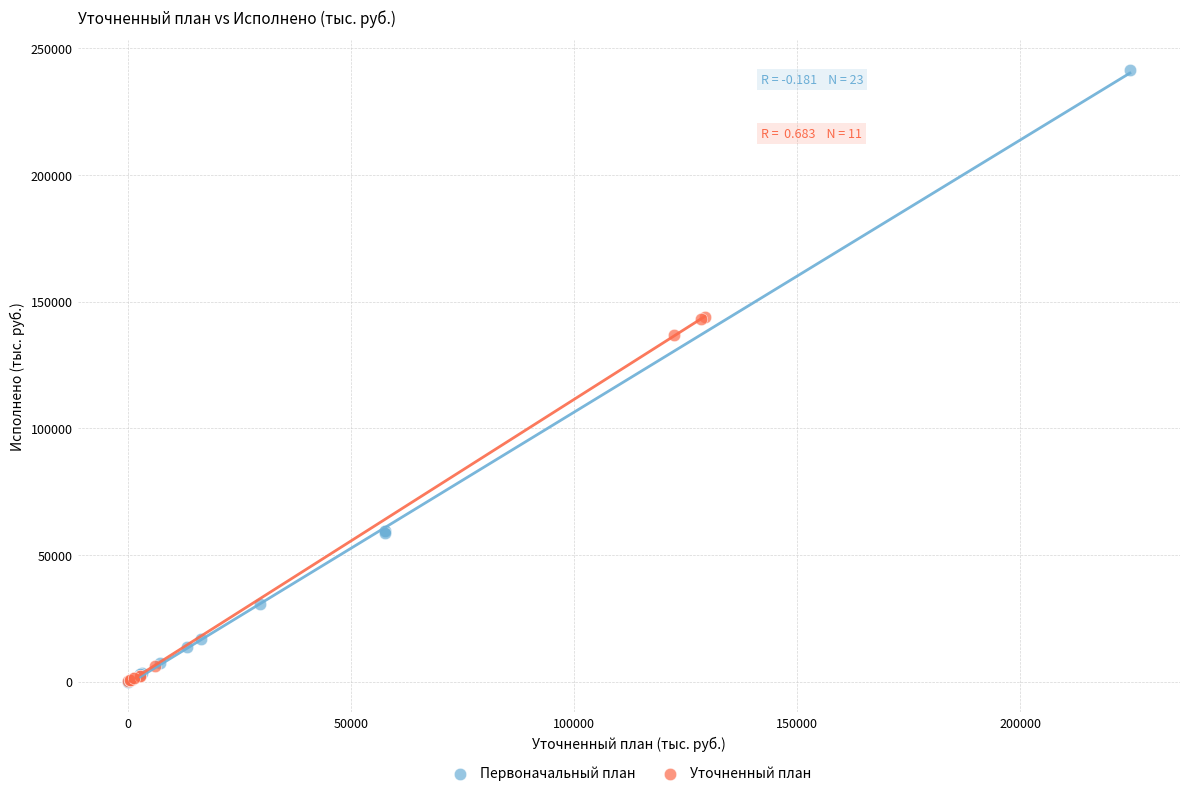

Which series has the largest Y range (max minus min)?

Первоначальный план